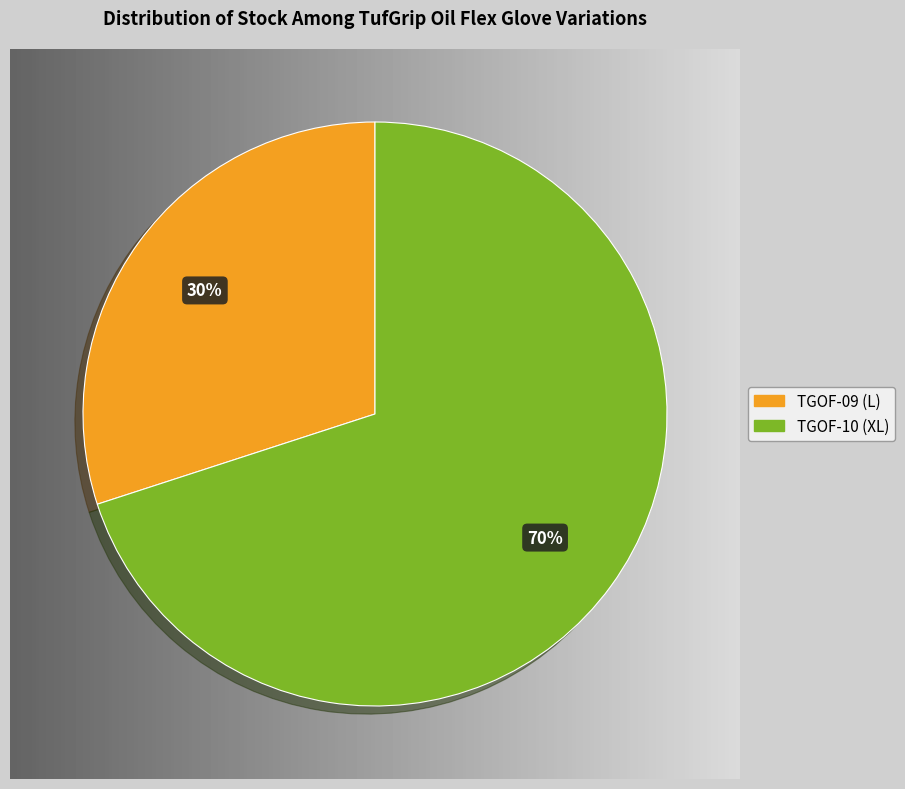

Which slice is the largest?

TGOF-10 (XL)